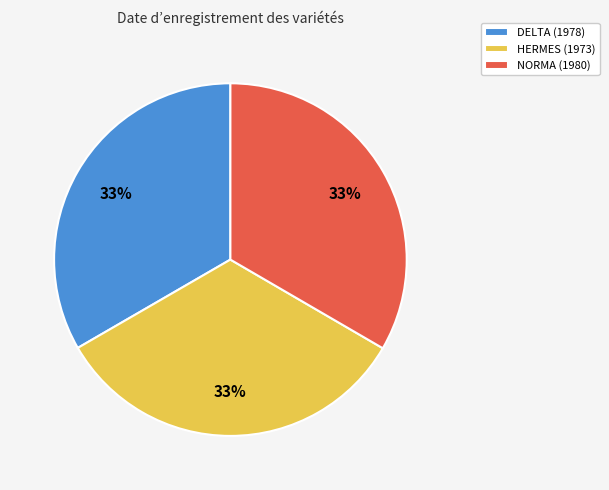

Combined, do NORMA (1980) and DELTA (1978) account for over 50%?

Yes